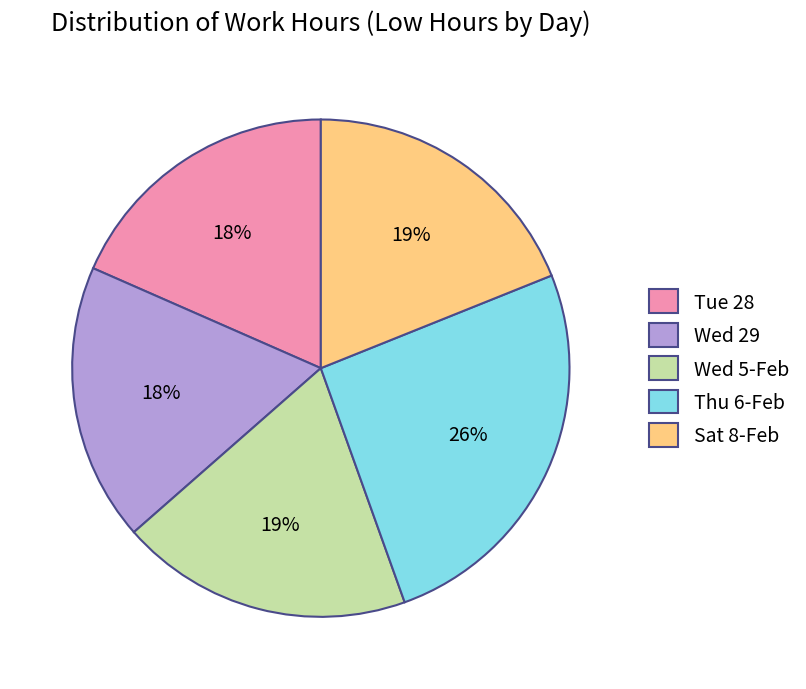

What is the ratio of the value at Sat 8-Feb to the value at Thu 6-Feb?

0.7